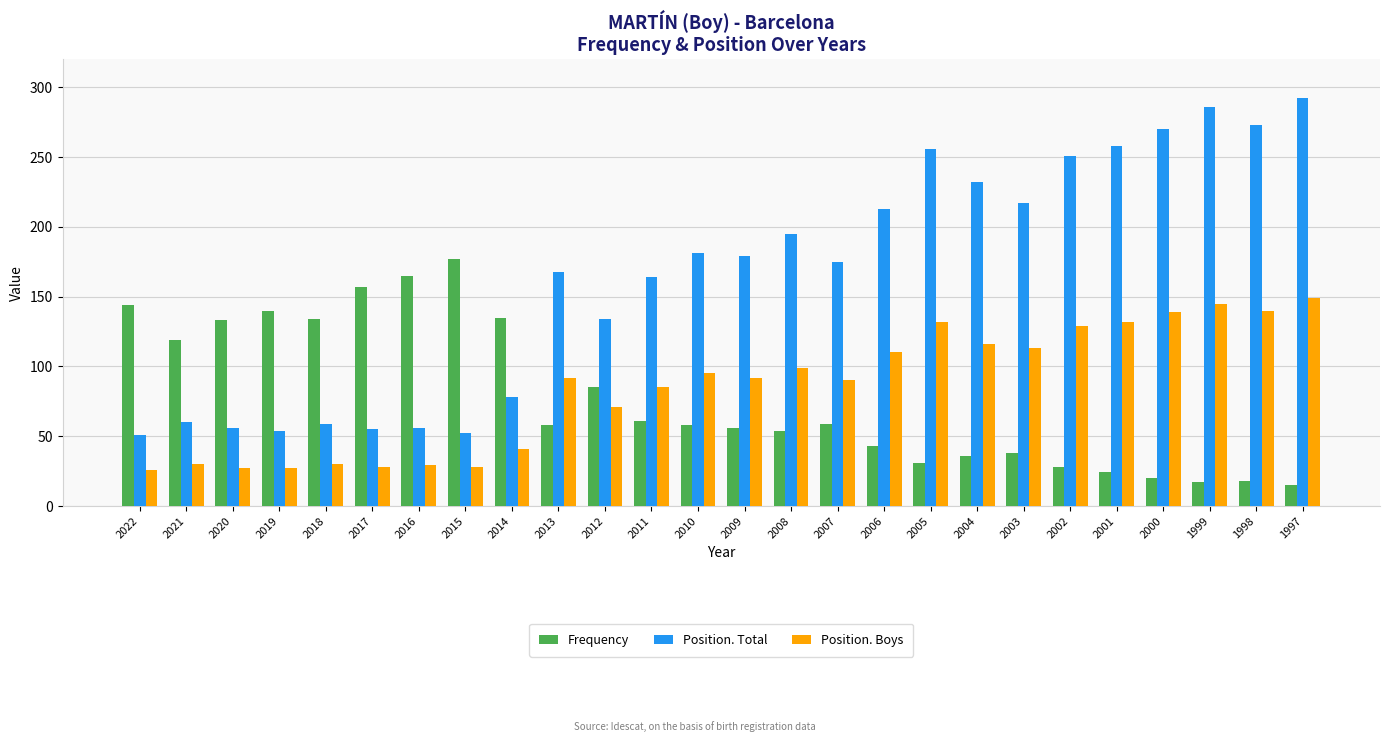

What is the difference between the maximum and minimum values in the Position. Boys series?

123